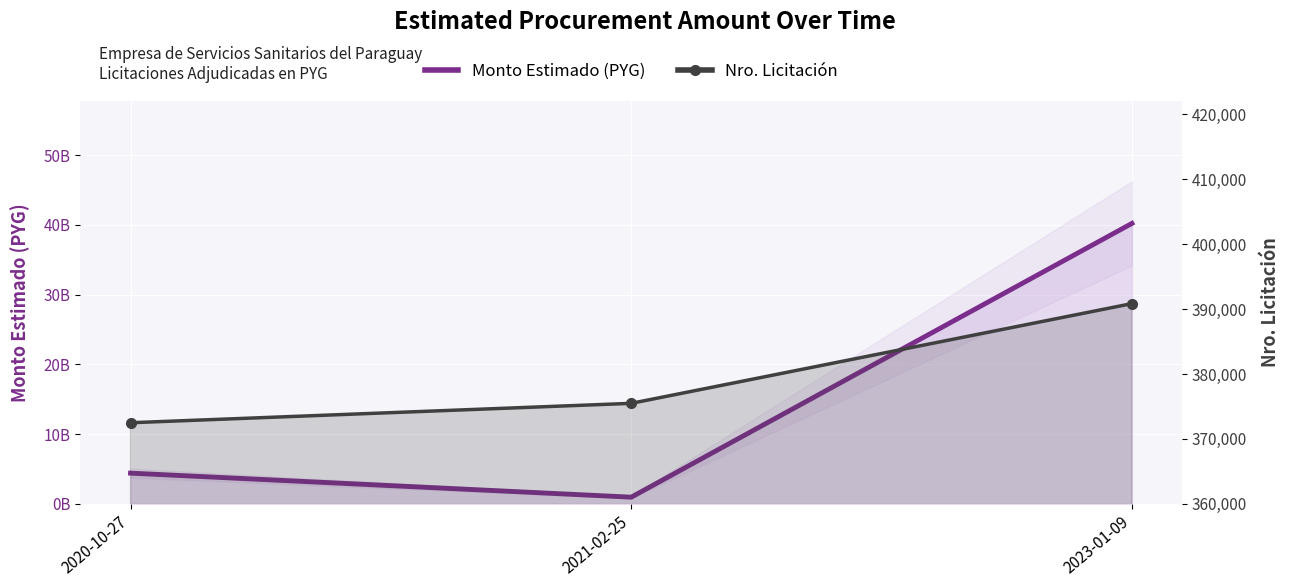

The Monto Estimado (PYG) series shows 1344509586 at 2021-02-25. True or false?

False